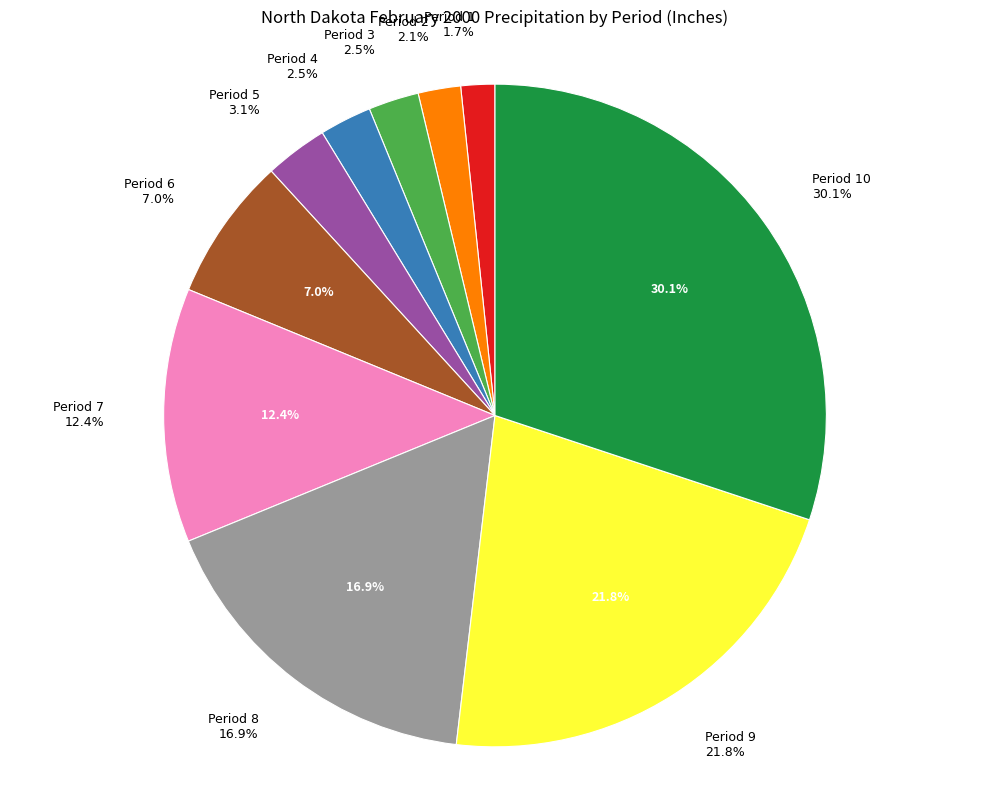

Is there any slice that represents more than half of the pie?

No